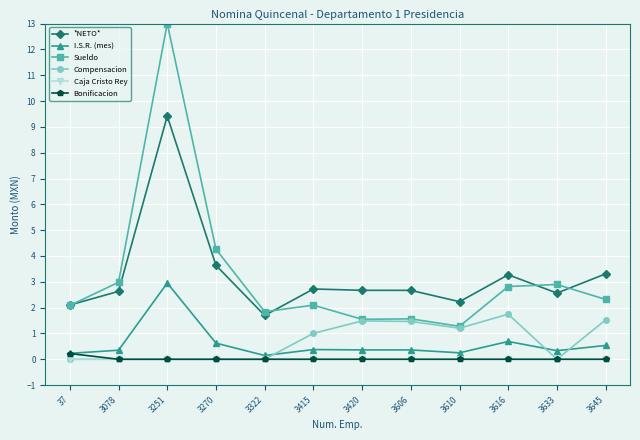

Between 3415 and 3616, which series saw the biggest shift?

Compensacion